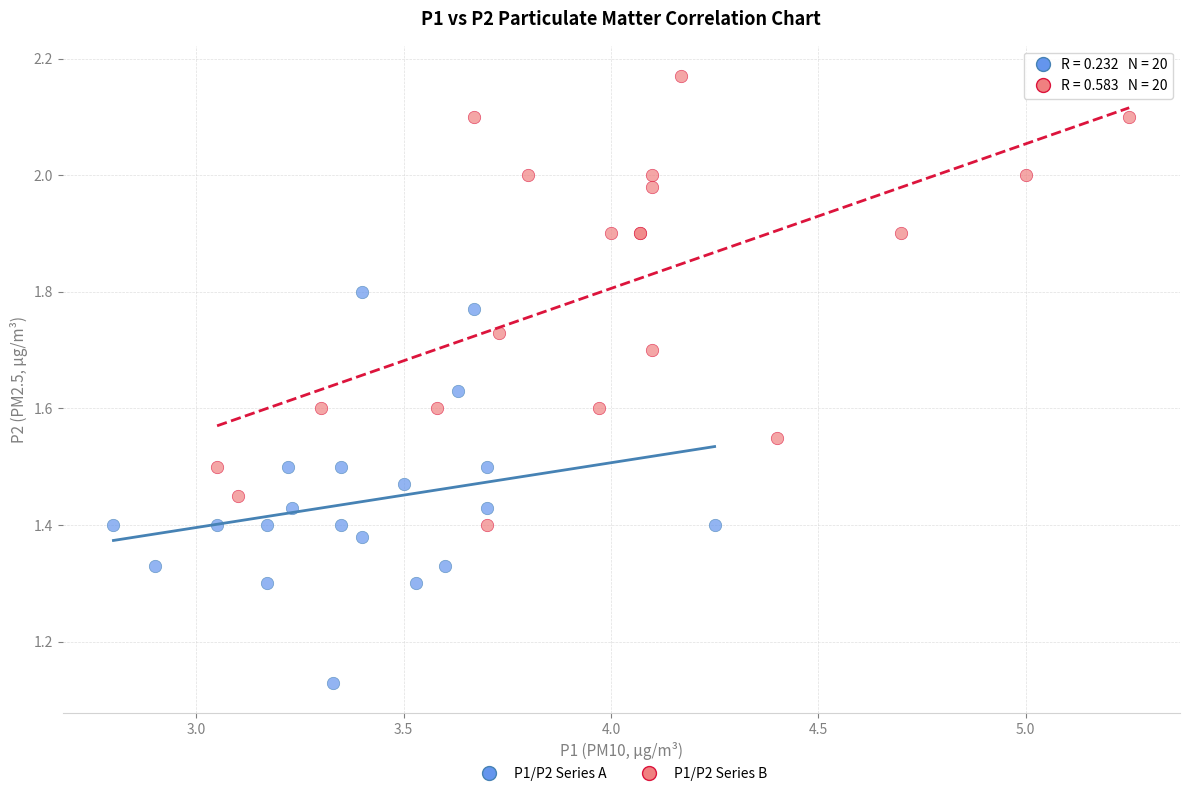

Which series has the largest Y range (max minus min)?

P1/P2 Series B